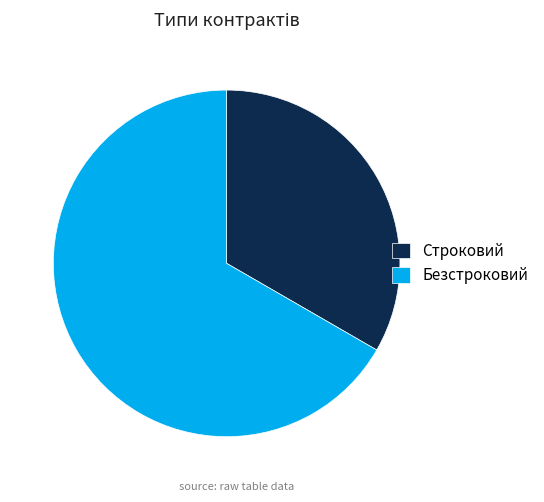

Count the number of slices in the pie.

2